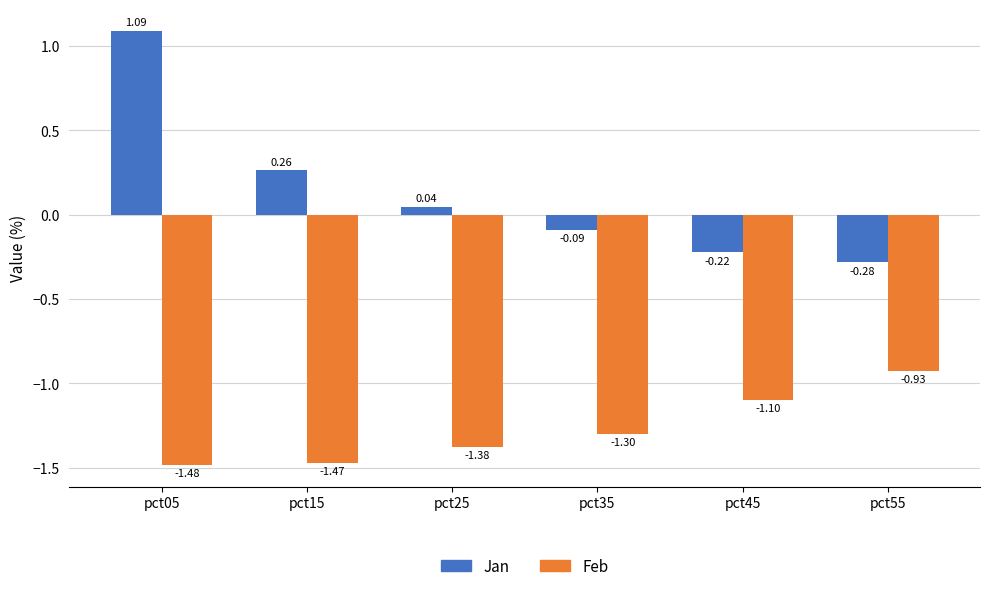

List the labels in order of Feb value, largest first.

pct55, pct45, pct35, pct25, pct15, pct05